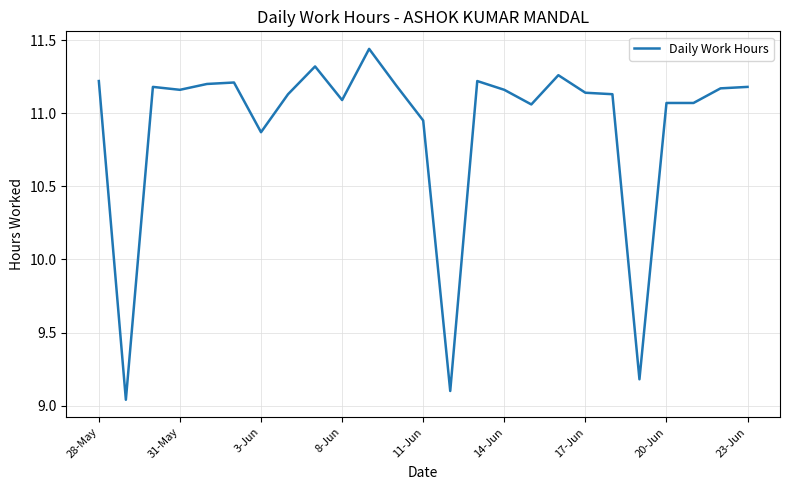

How many categories are shown in the chart?

25